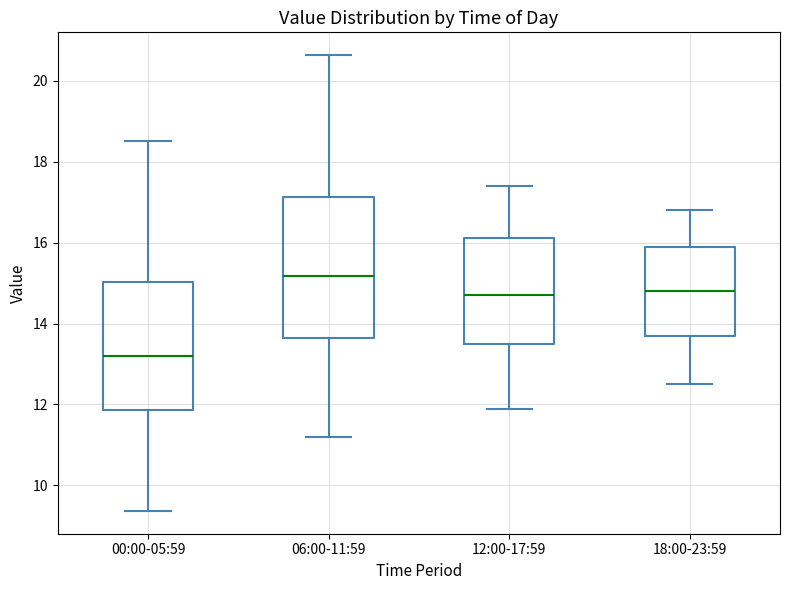

Where does the lower whisker of the box for 00:00-05:59 end on the y-axis? The values are not printed on the chart, so give them approximately, as read against the axis.

9.4